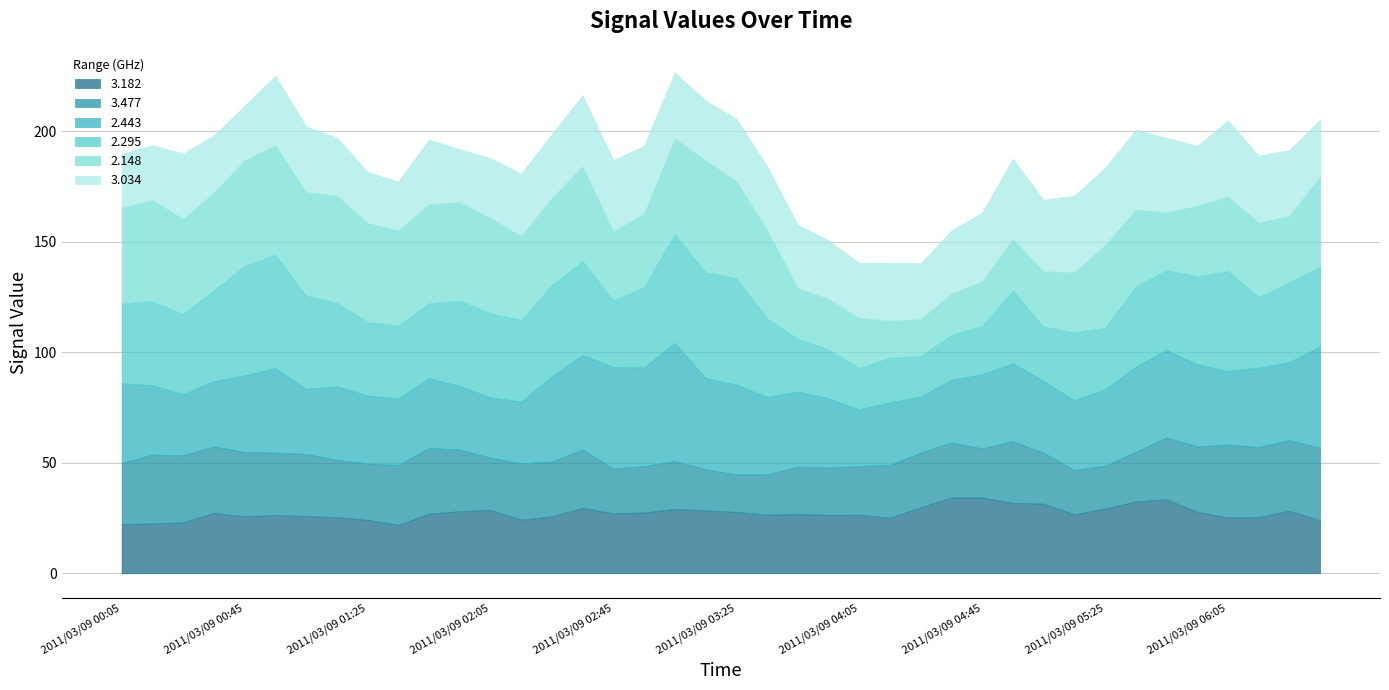

How many lines are shown in the chart?

6